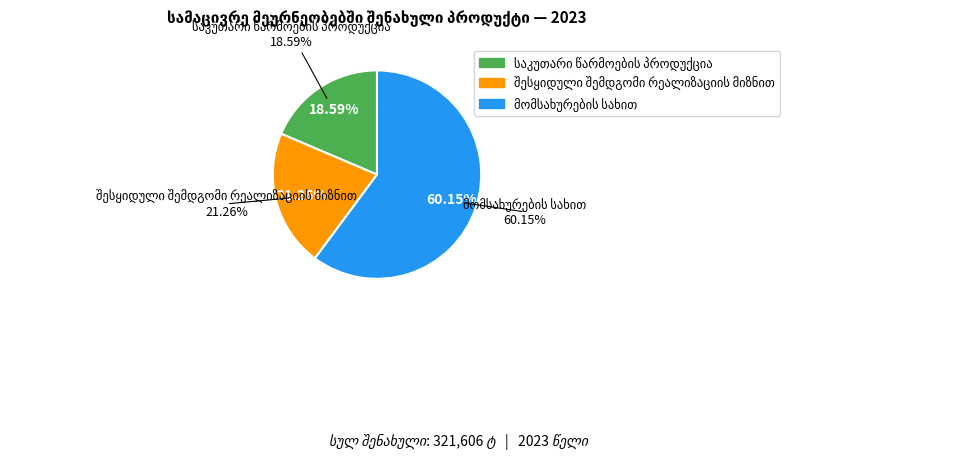

Is it true that შესყიდული შემდგომი რეალიზაციის მიზნით is 27% of the pie?

False